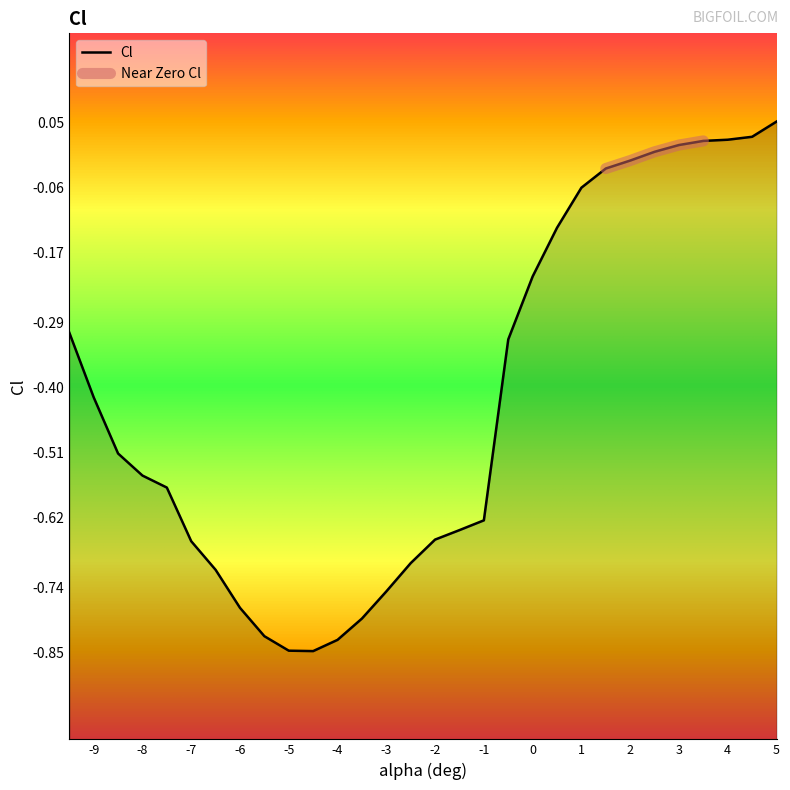

True or false: the data has more than 0 interior local peaks.

False